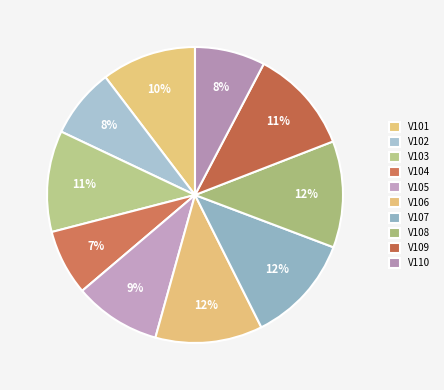

To the nearest percent, what percentage of the pie is V101?

10%